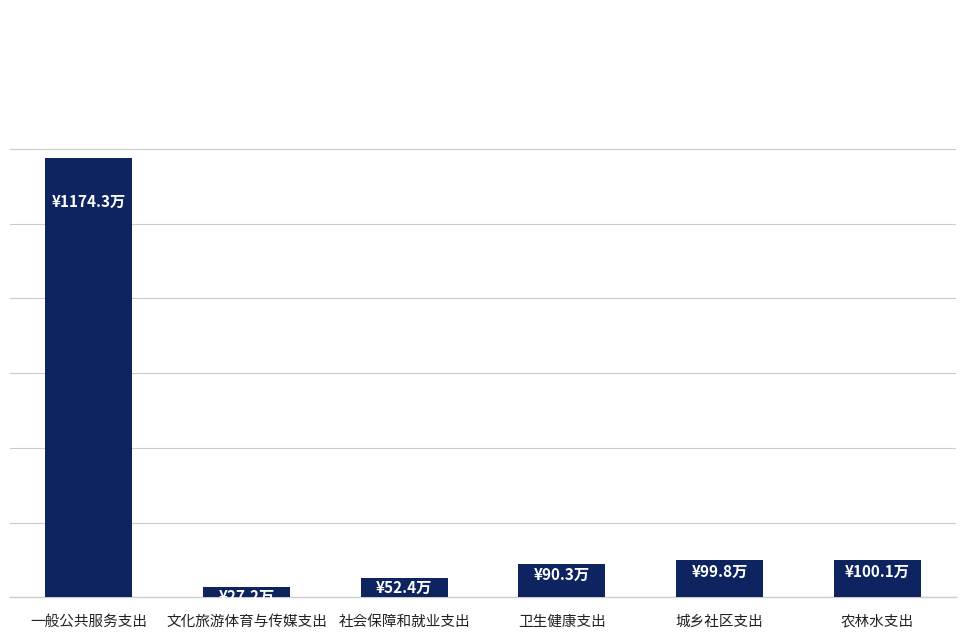

What is the difference between the maximum and minimum values?

11471250.8